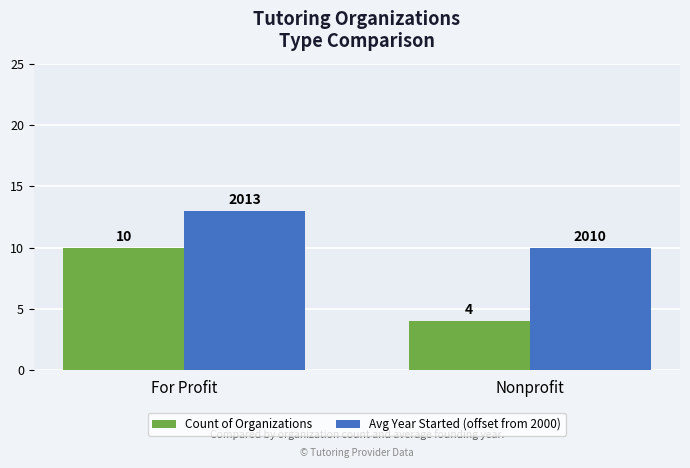

At which category does the chart reach its minimum across all series?

Nonprofit